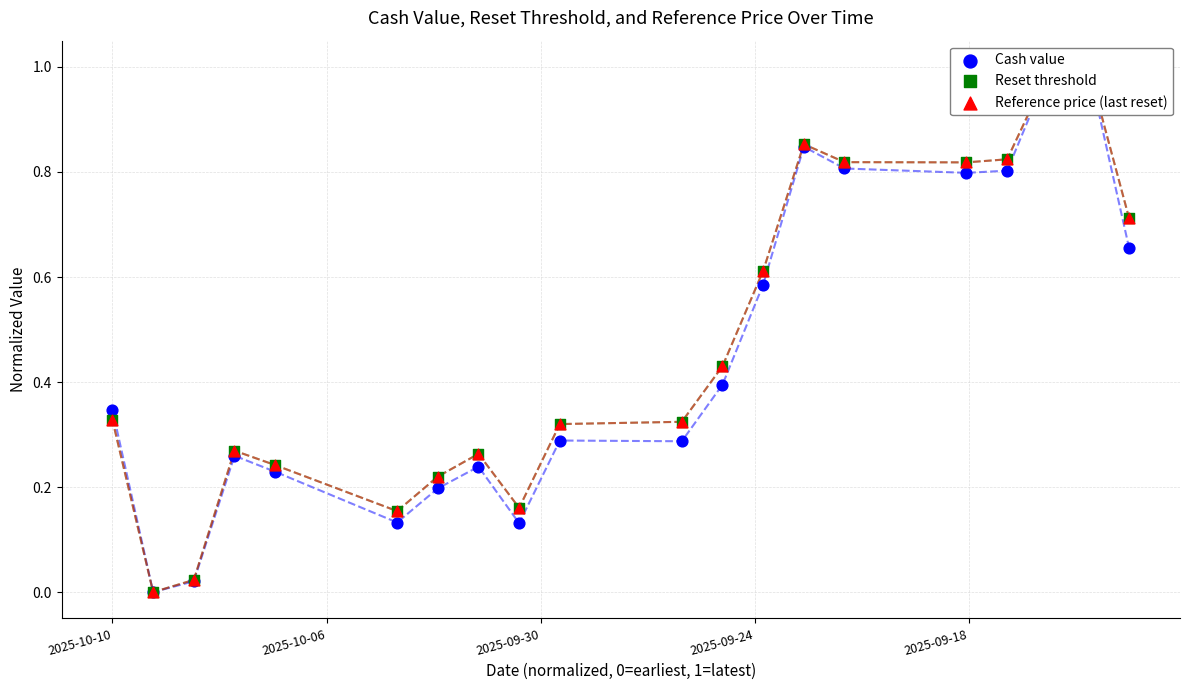

At how many categories does at least one series exceed 0?

19